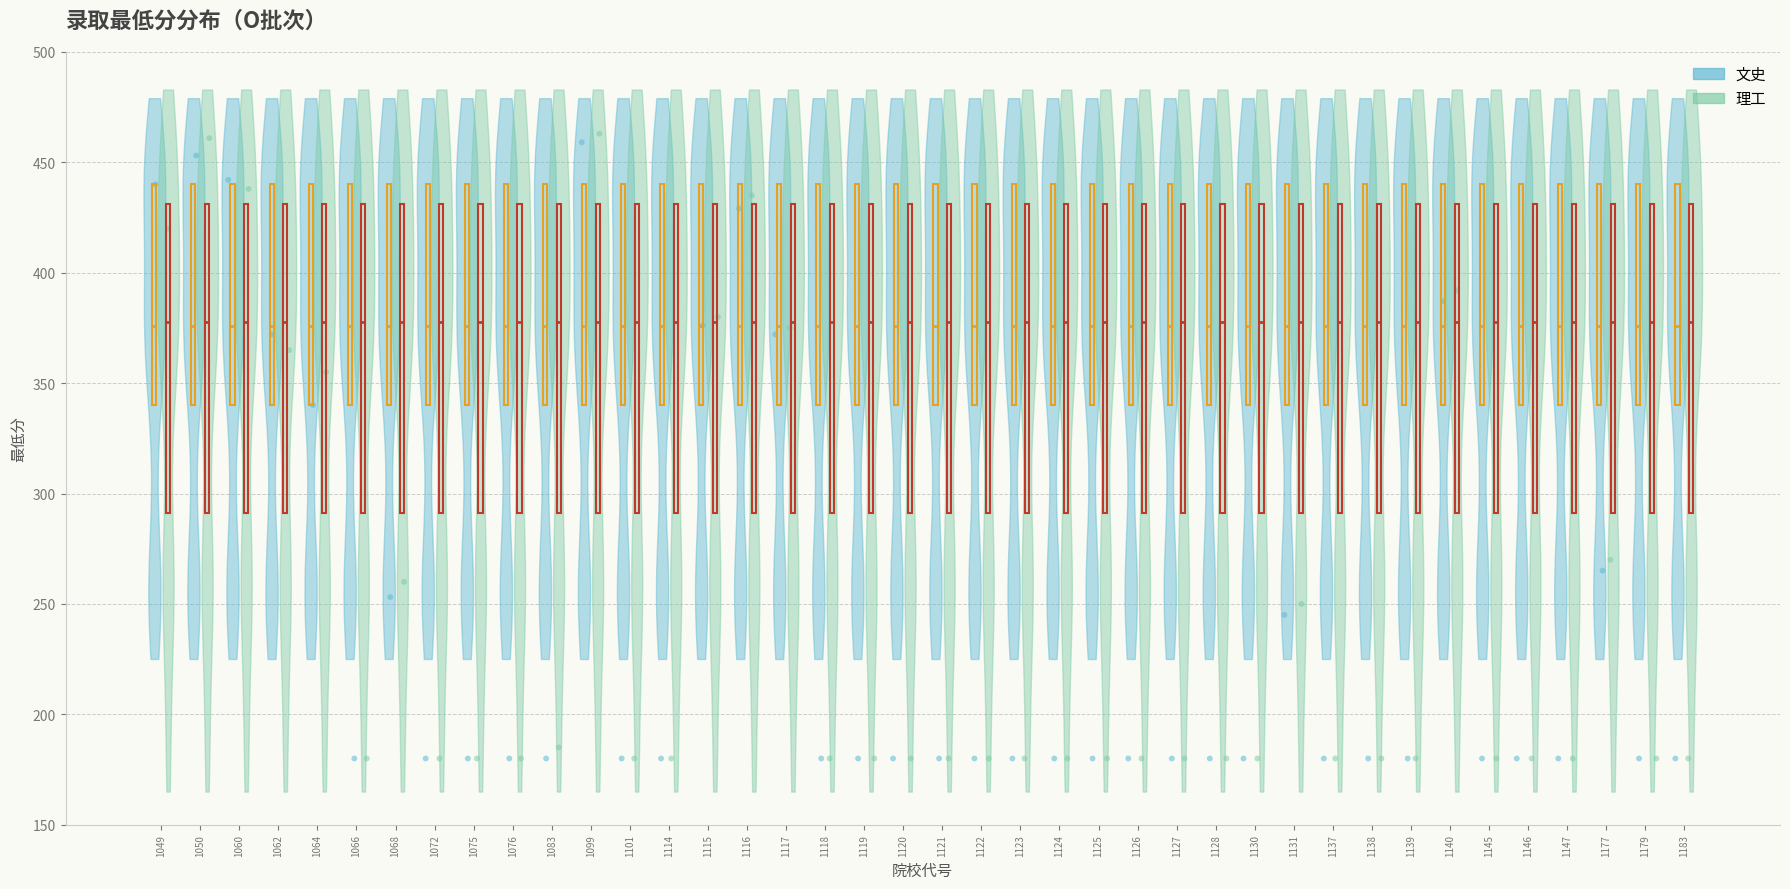

Which series contains the highest Y value?

理工